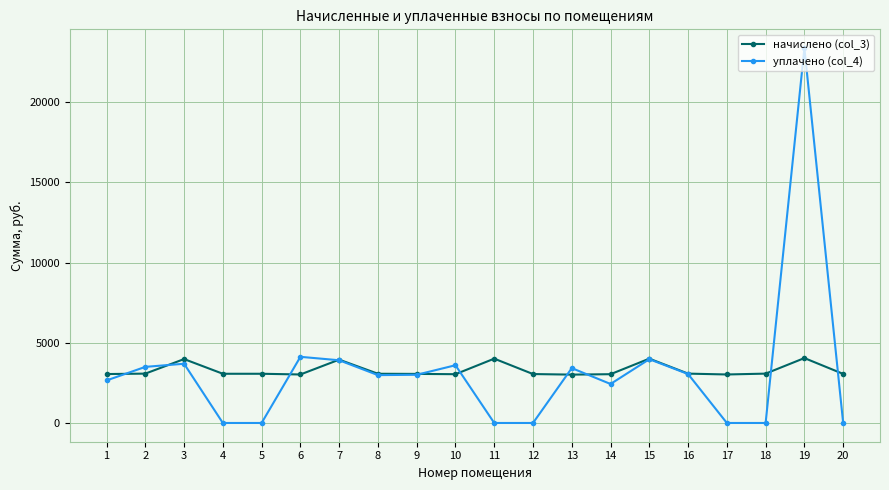

At 17, list the series in order from largest to smallest.

начислено (col_3), уплачено (col_4)